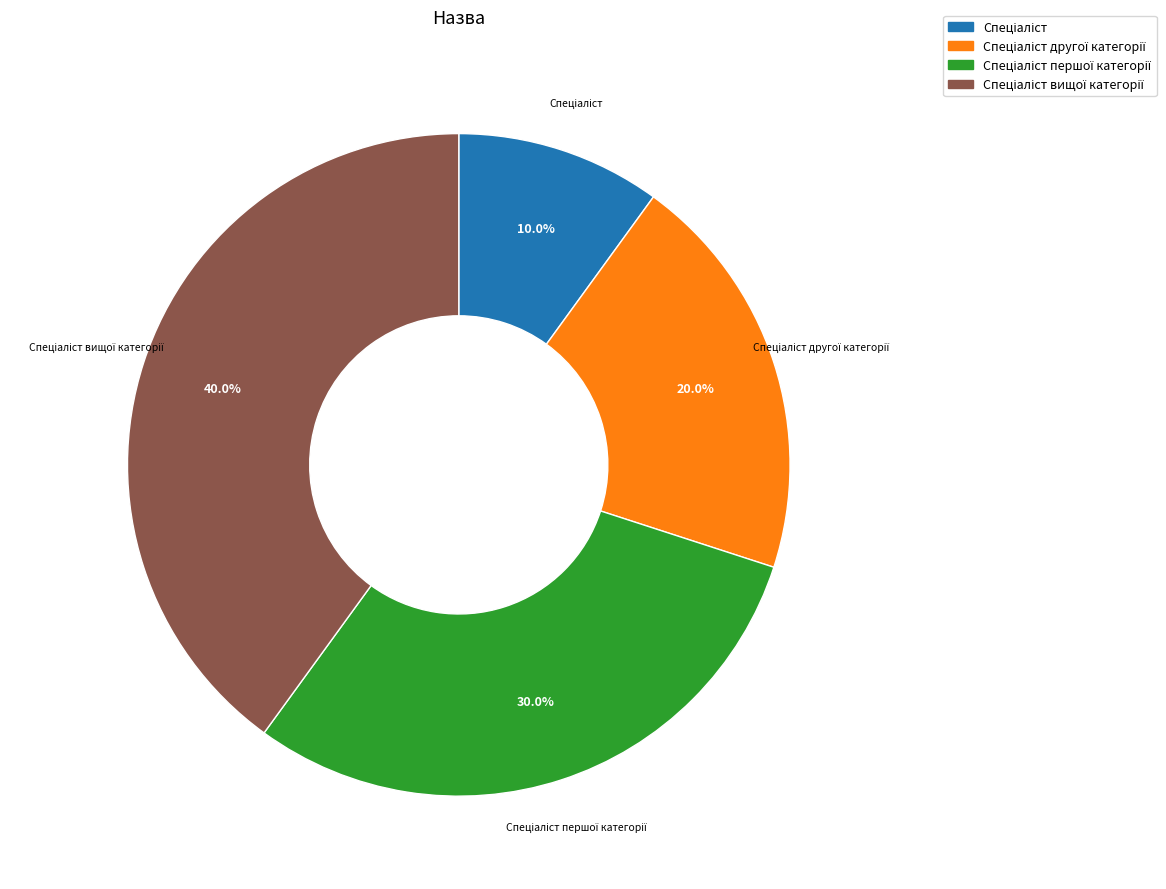

Is there a majority slice in this chart?

No